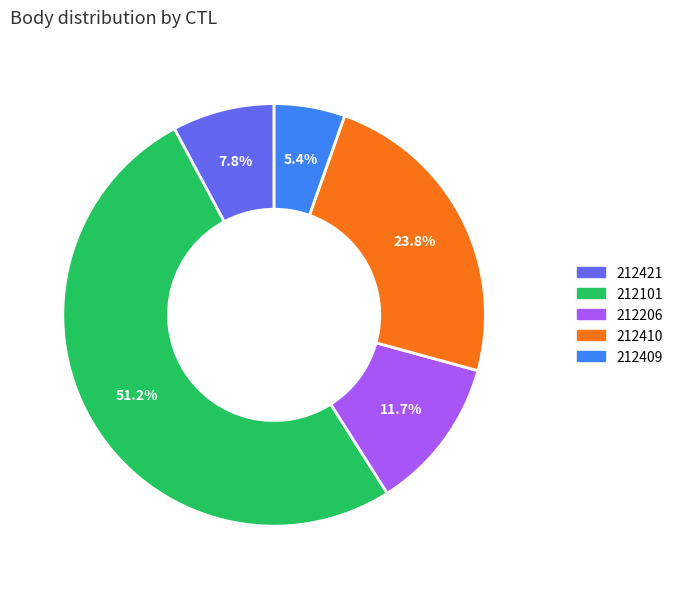

What percentage is the 212421 slice, to the nearest percent?

8%